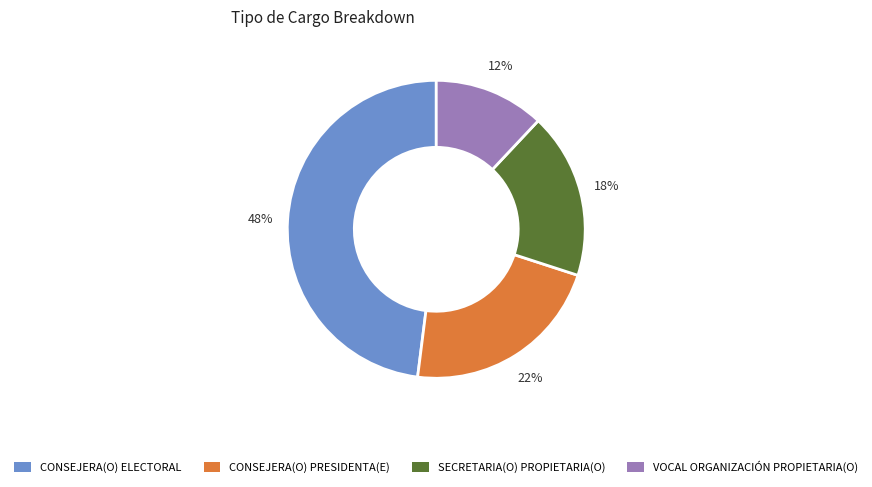

Is VOCAL ORGANIZACIÓN PROPIETARIA(O) the majority of the pie?

No